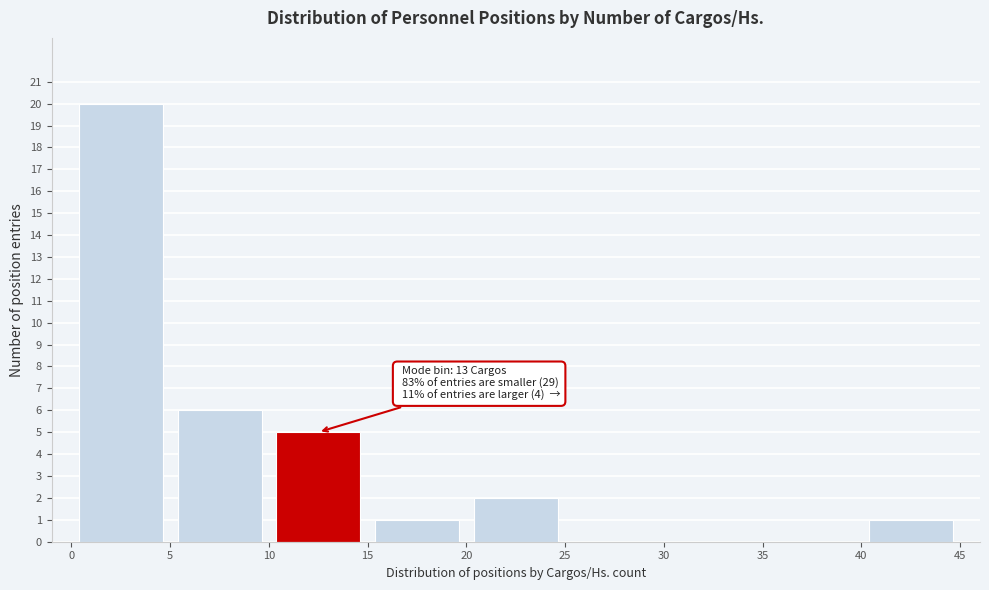

Over which range of the x-axis is the bar tallest?

0 to 5